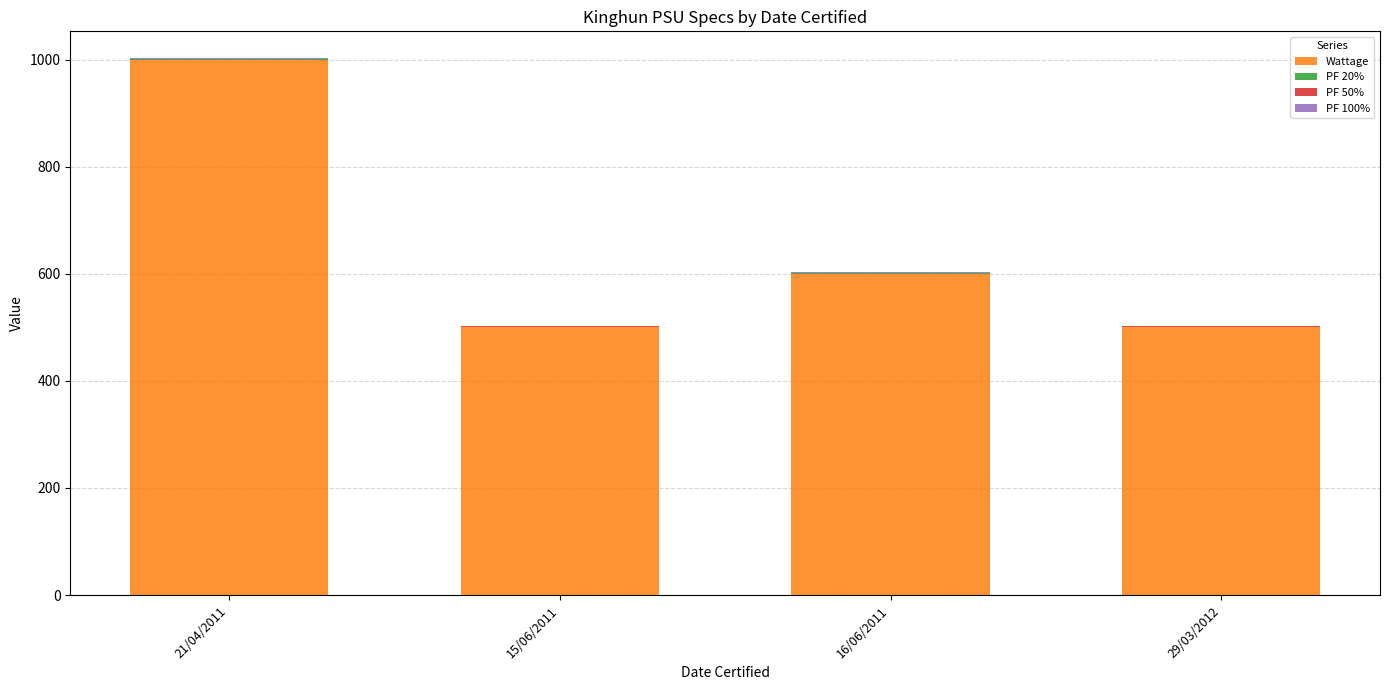

At which category is the sum across all series the highest?

21/04/2011